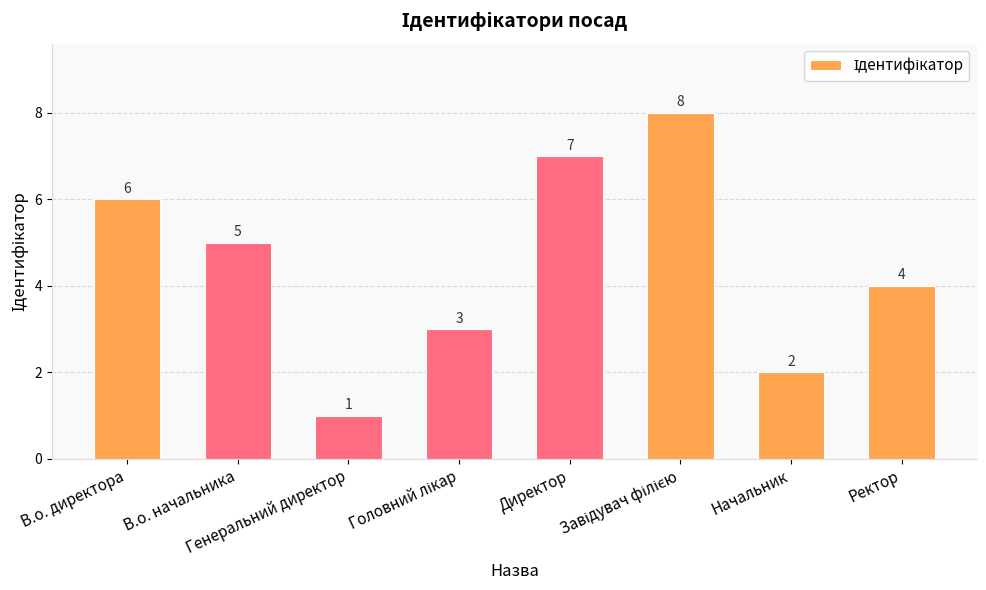

Count the values in the range 3 to 7.

5